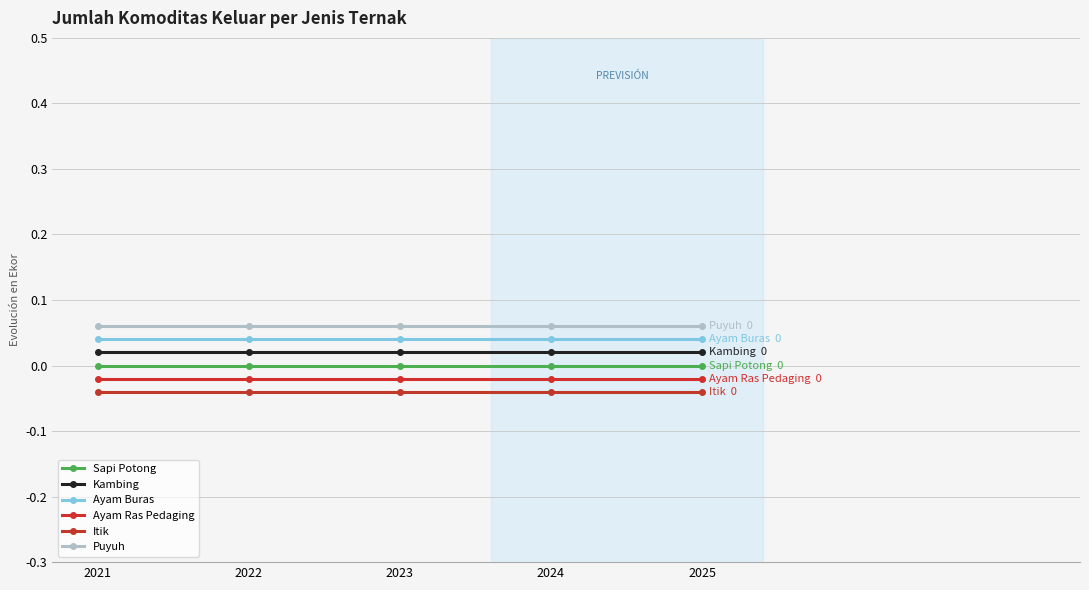

What is the highest value of the Puyuh series?

0.1